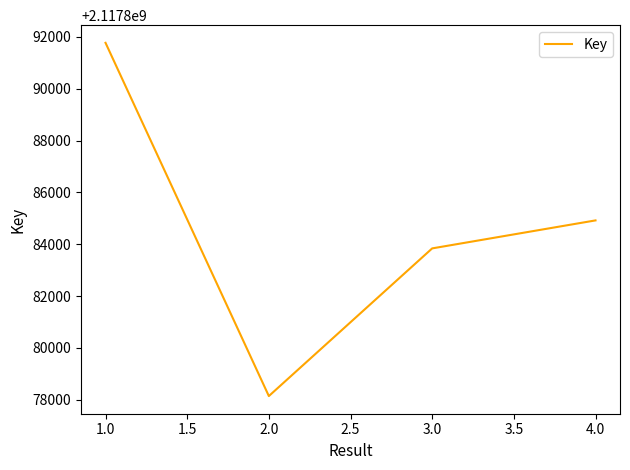

Reading right to left, transcribe all the data shown in this chart.

4.0=2117884918	3.0=2117883838	2.0=2117878139	1.0=2117891771